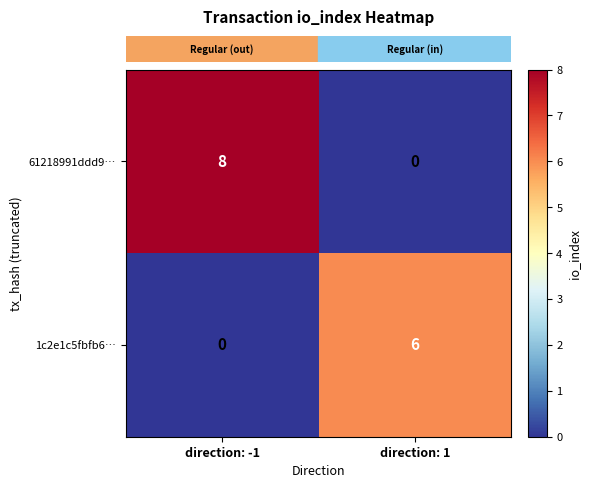

Which series changed the most between direction: -1 and direction: 1?

61218991ddd9…